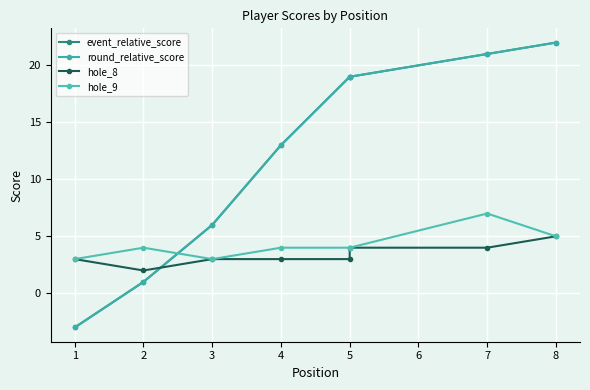

True or false: hole_9 has more than 1 interior local peaks.

True